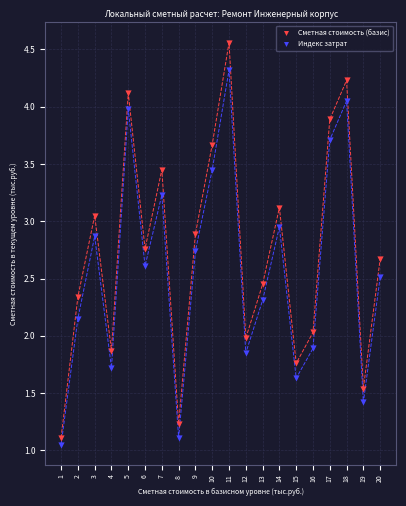

Which series reaches the maximum Y coordinate?

Сметная стоимость (базис)